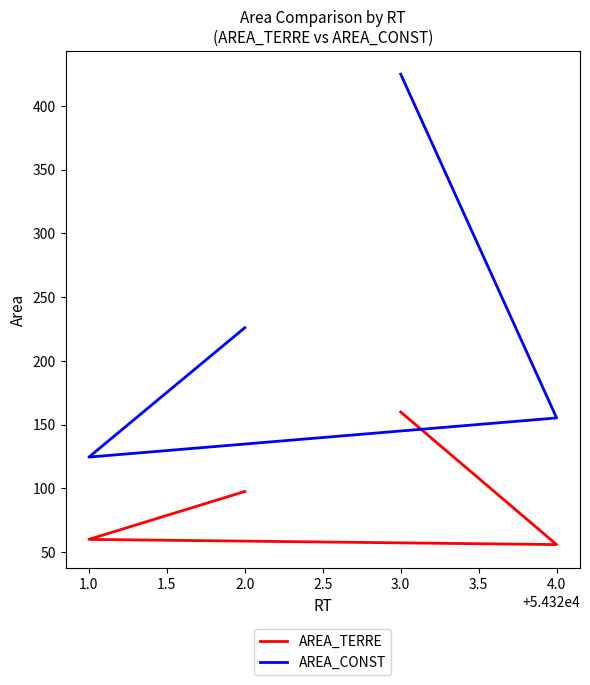

The AREA_TERRE series shows 97.6 at 2.0. True or false?

True